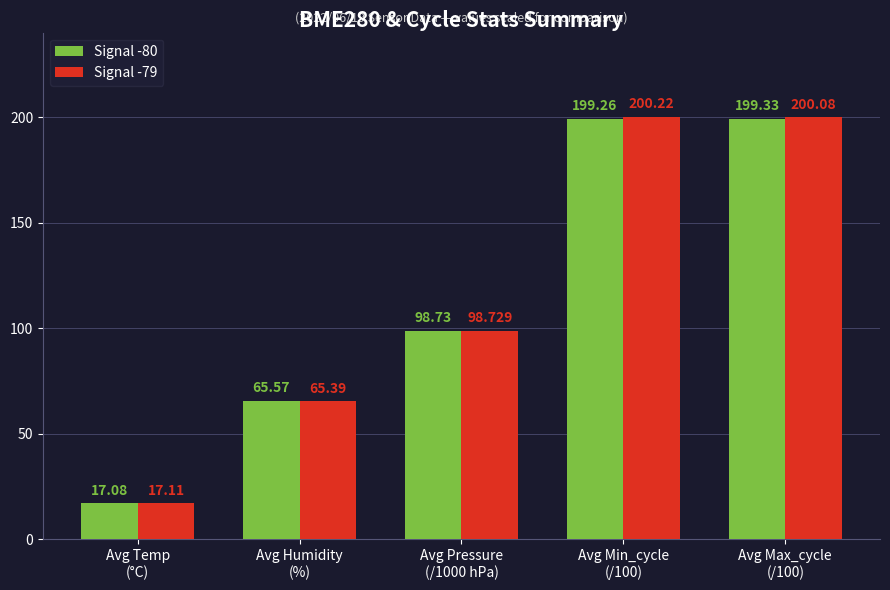

Read the Signal -80 value at Avg Pressure
(/1000 hPa).

98.7